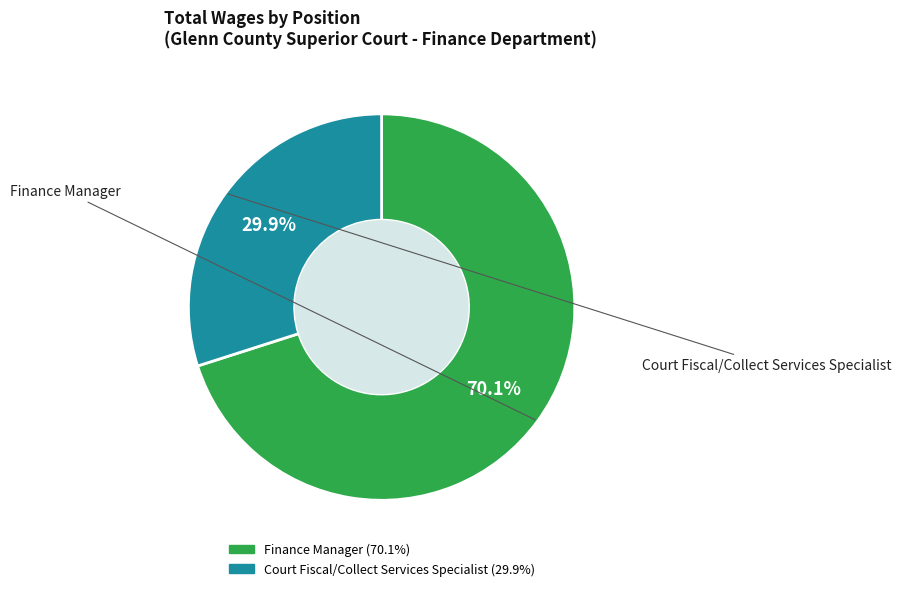

What portion of the pie excludes Finance Manager?

29.9%